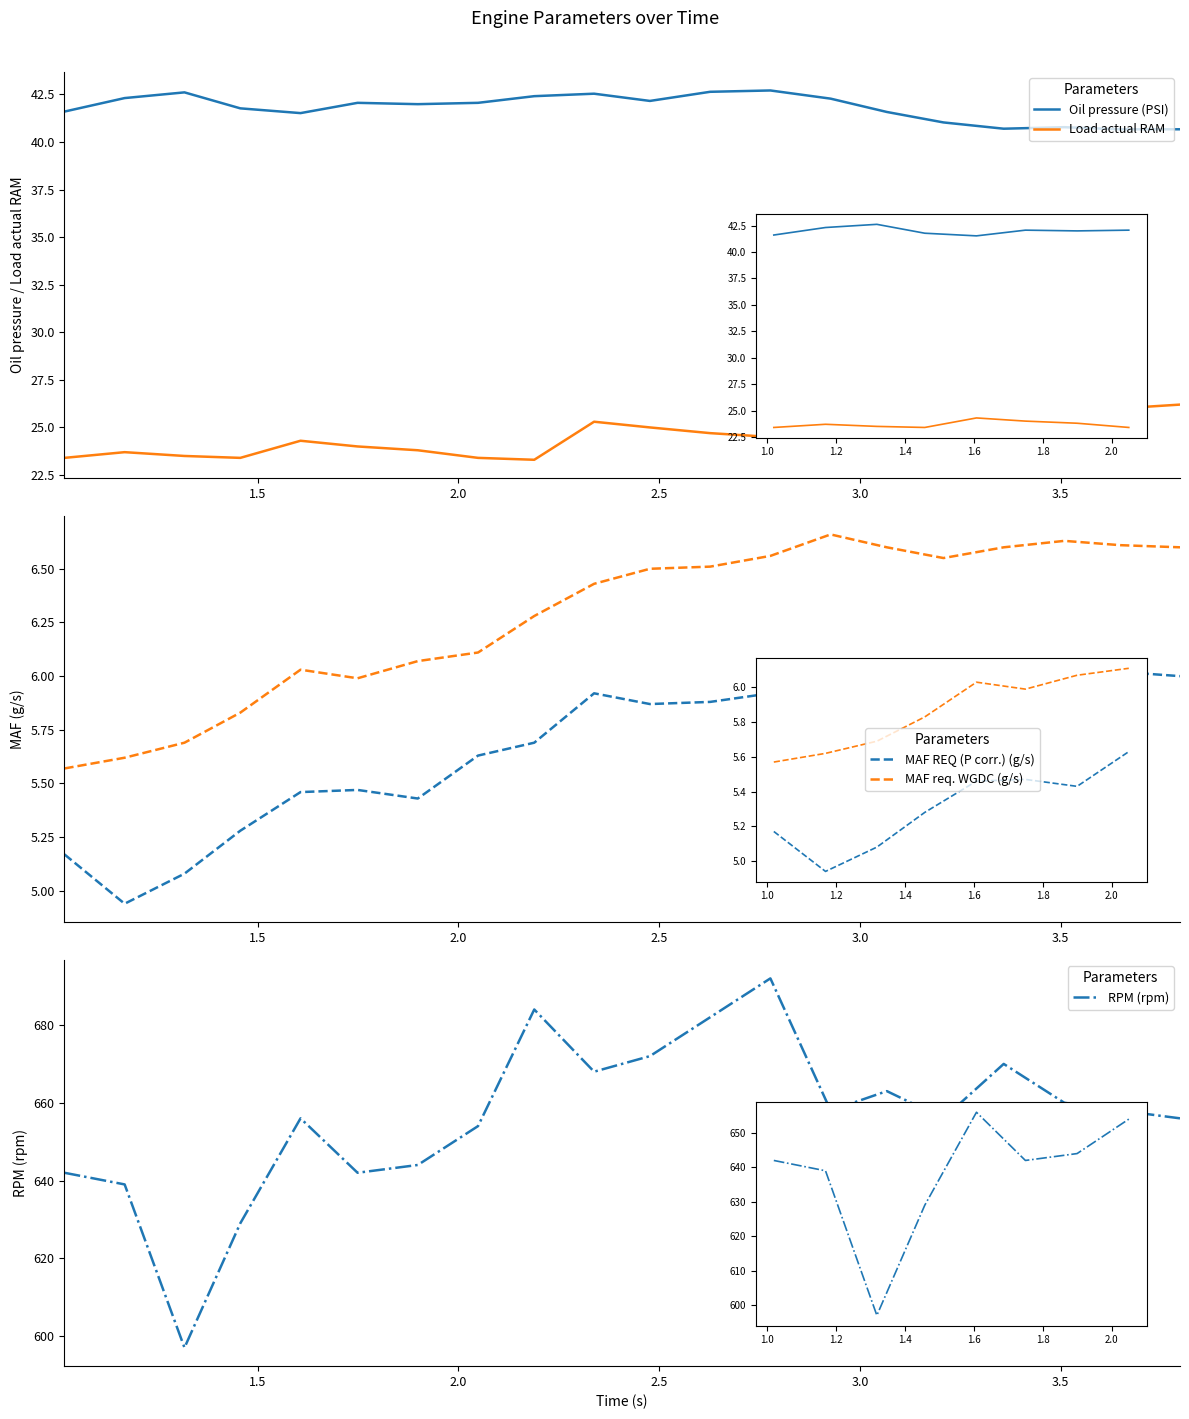

Does the chart have visible grid lines?

No